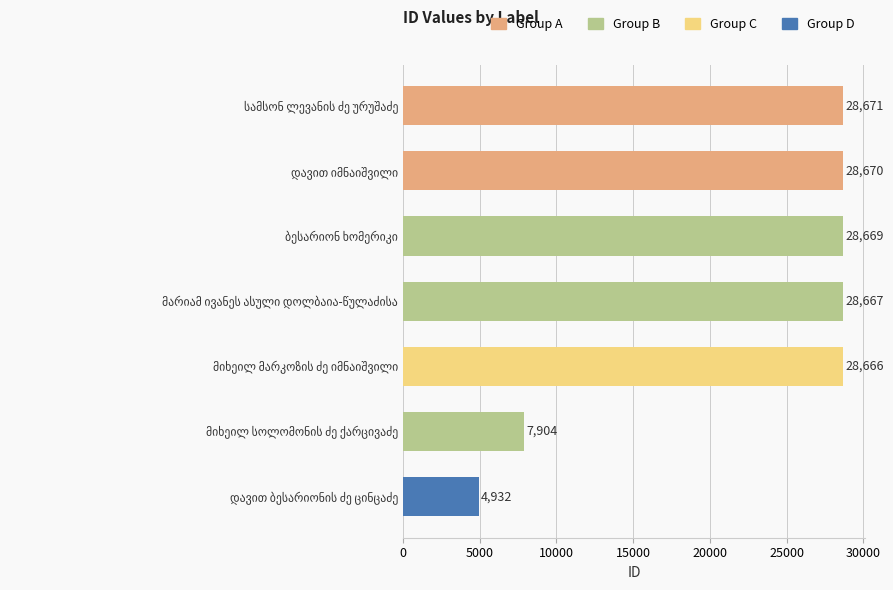

Reading bottom to top, transcribe all the data shown in this chart.

4932	7904	28666	28667	28669	28670	28671